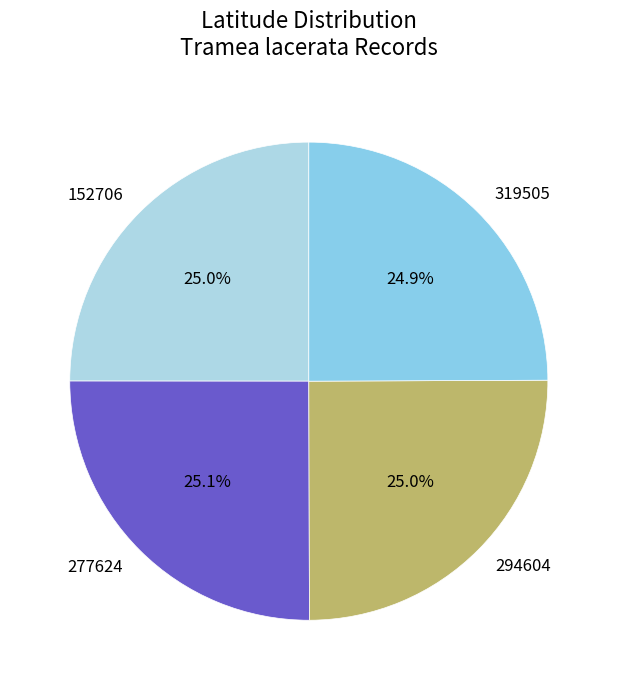

To the nearest percent, what portion does 319505 represent?

25%